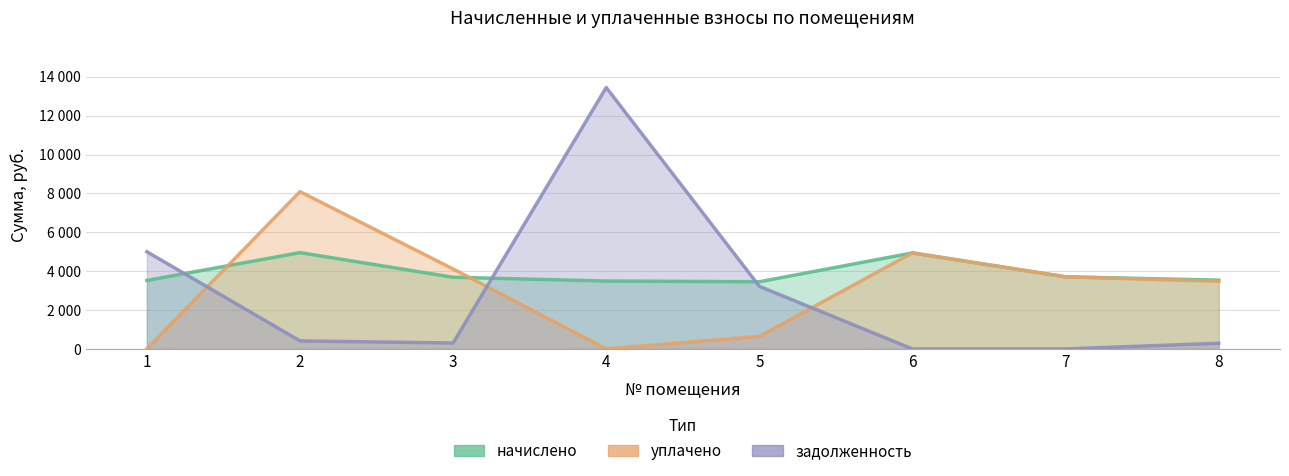

List the labels in order of начислено value, smallest first.

5, 4, 1, 8, 3, 7, 6, 2